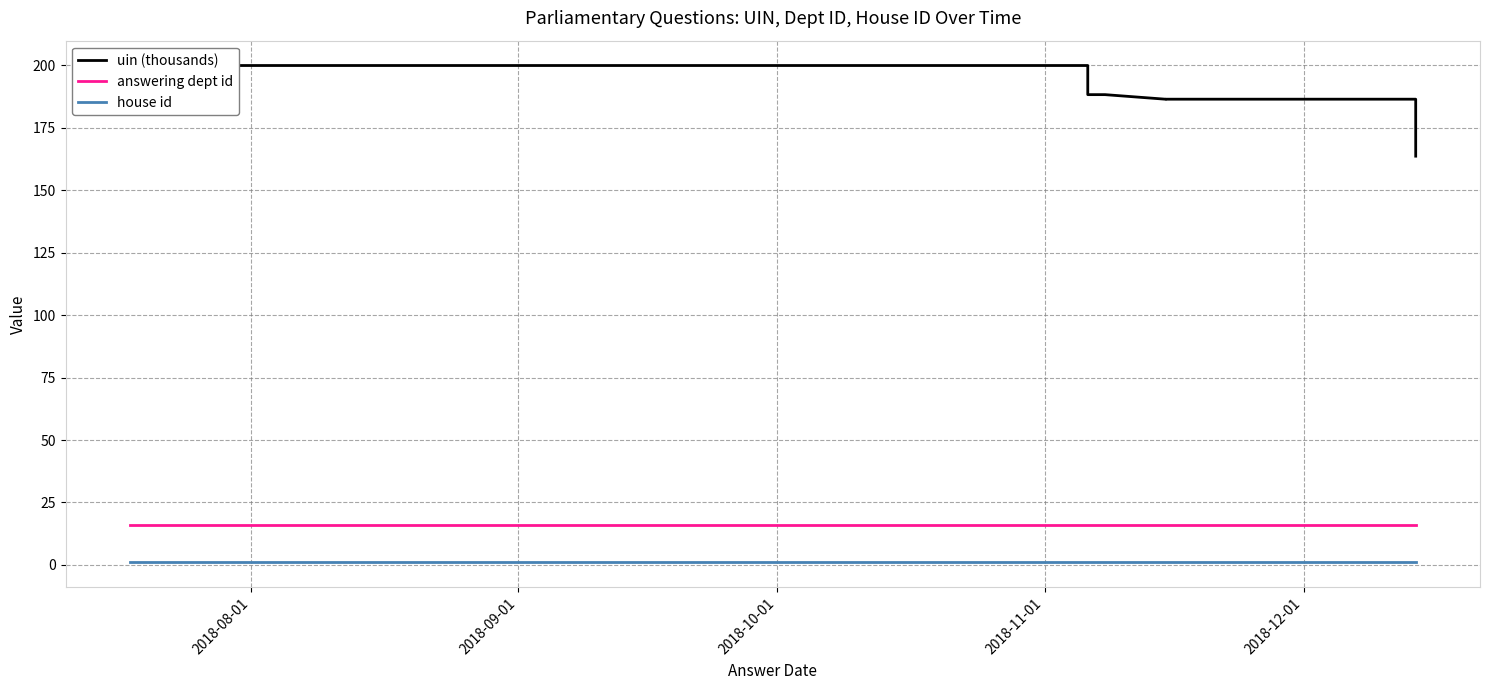

At 2018-08-01, list the series in order from smallest to largest.

house id, answering dept id, uin (thousands)